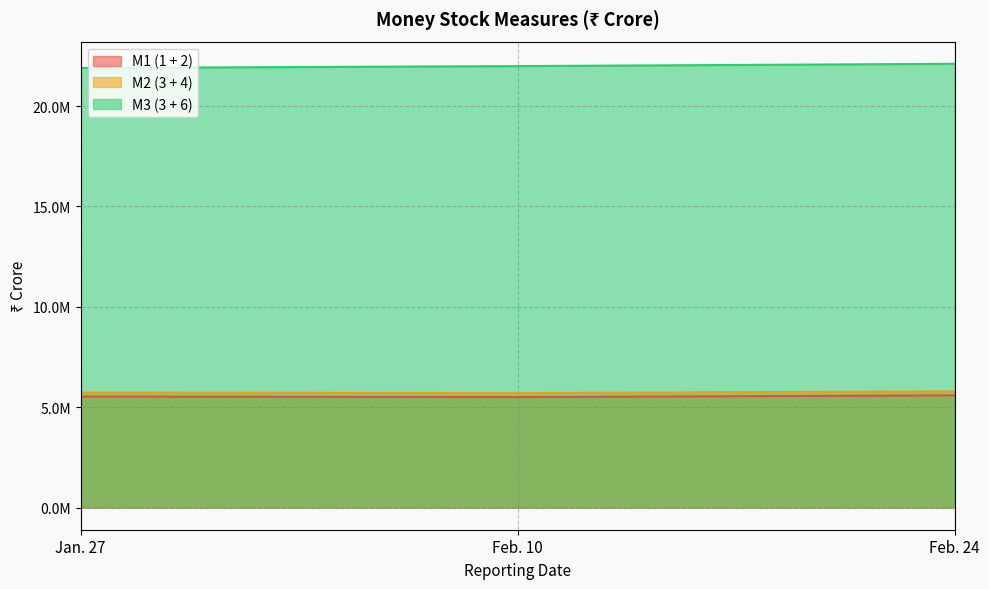

What are all the series names shown in the legend?

M1 (1 + 2), M2 (3 + 4), M3 (3 + 6)